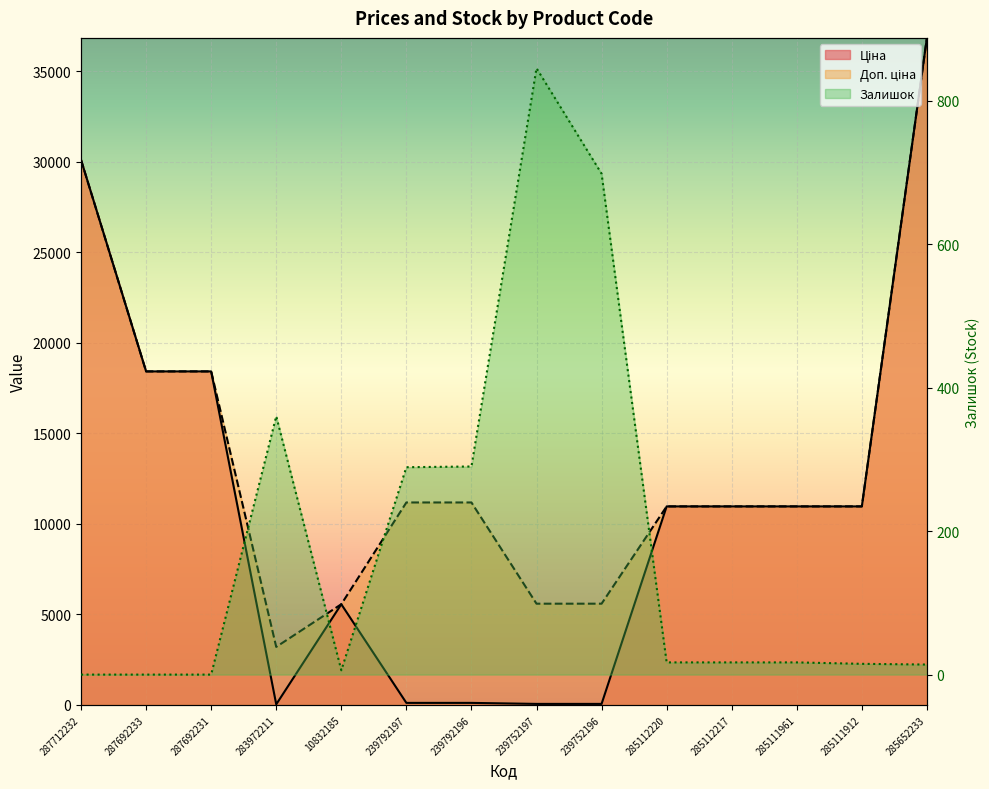

Rank the categories by Доп. ціна value from lowest to highest.

283972211, 10832185, 239752197, 239752196, 285112220, 285112217, 285111961, 285111912, 239792197, 239792196, 287692233, 287692231, 287712232, 285652233